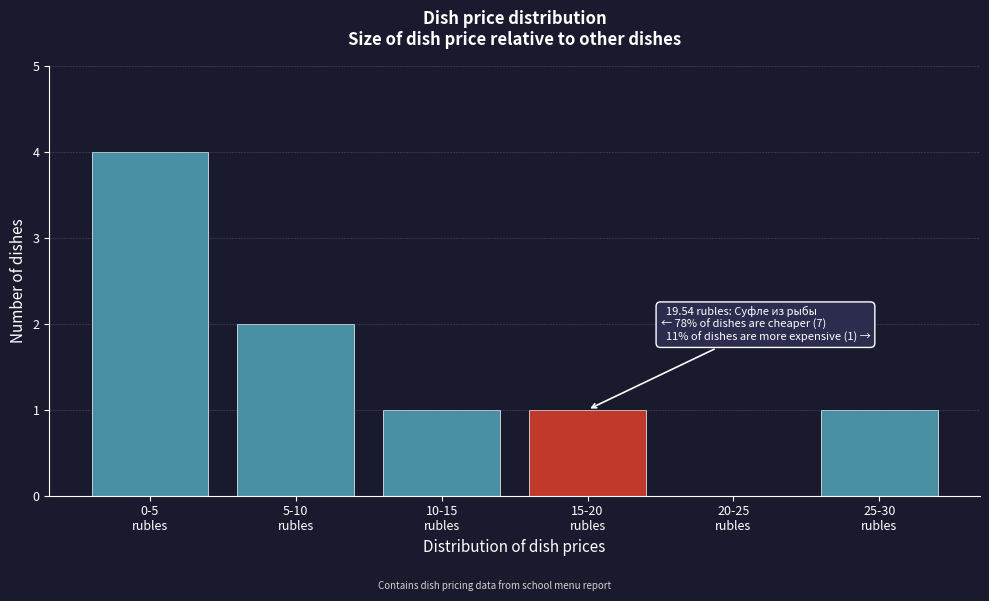

What is the greatest value displayed?

4